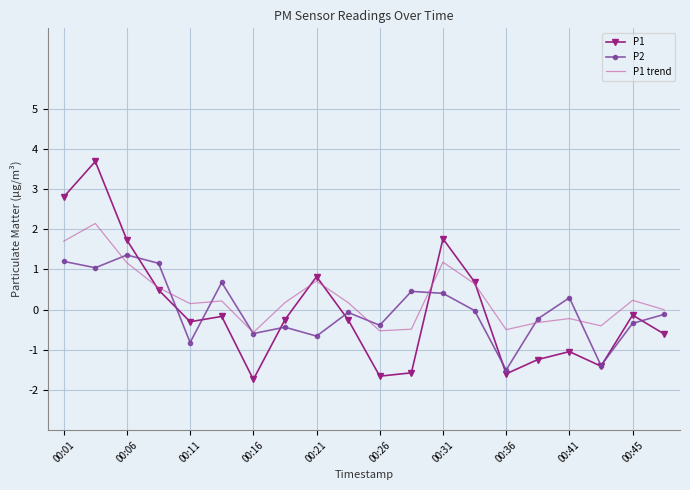

List the series in order of their peak value, lowest first.

P2, P1 trend, P1